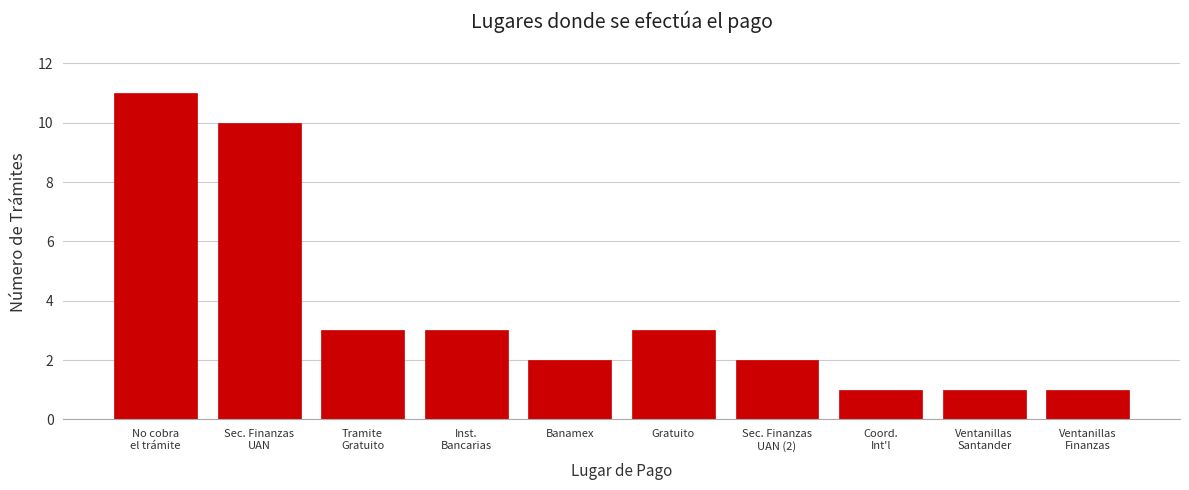

Reading right to left, what are all the values shown in this chart?

1	1	1	2	3	2	3	3	10	11